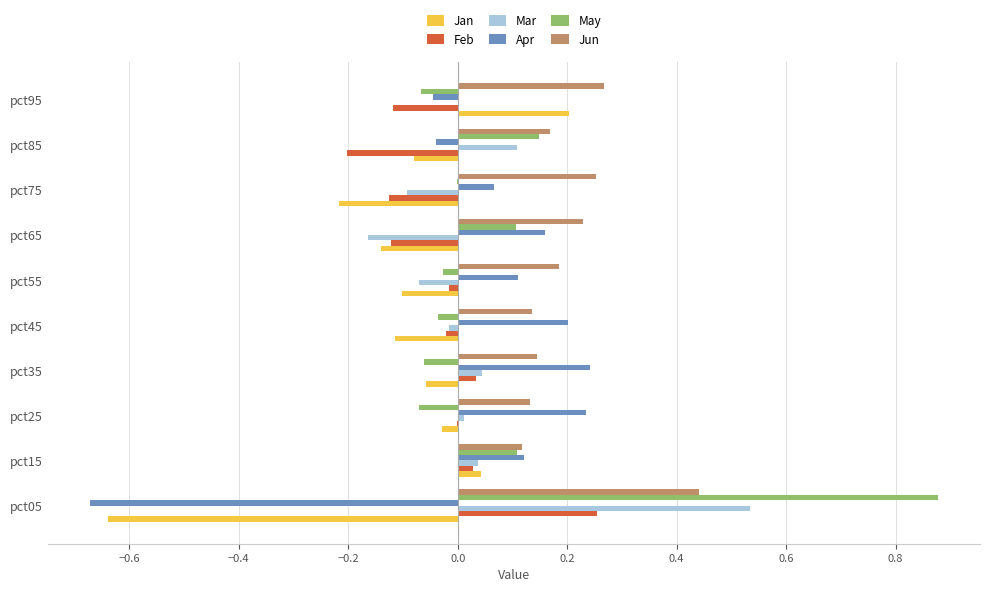

At which label does Feb reach its peak?

pct05